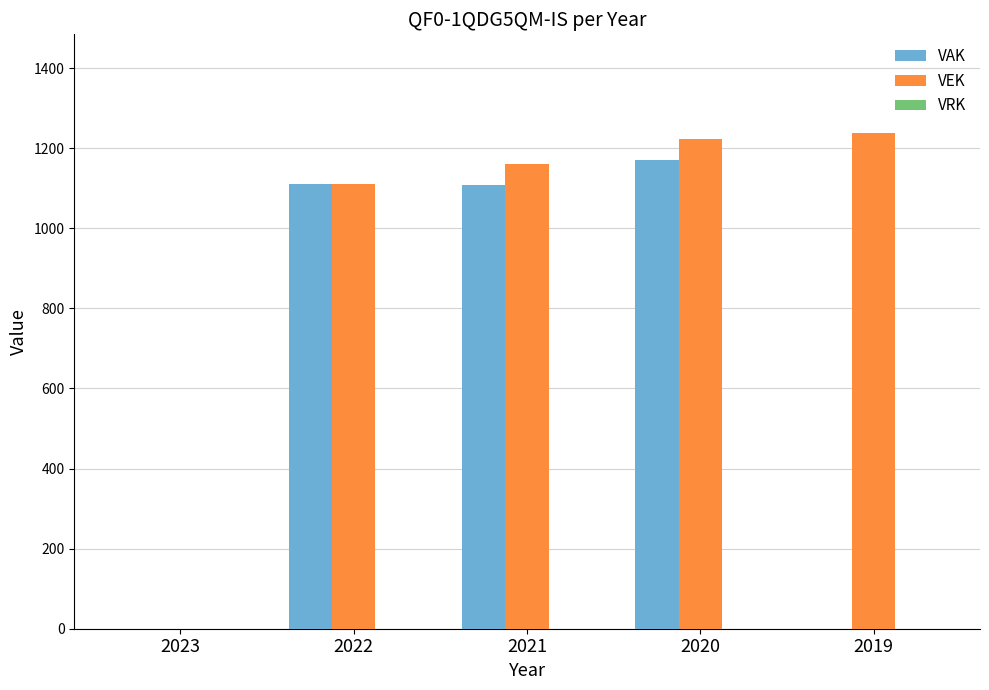

At which label does VAK reach its peak?

2020